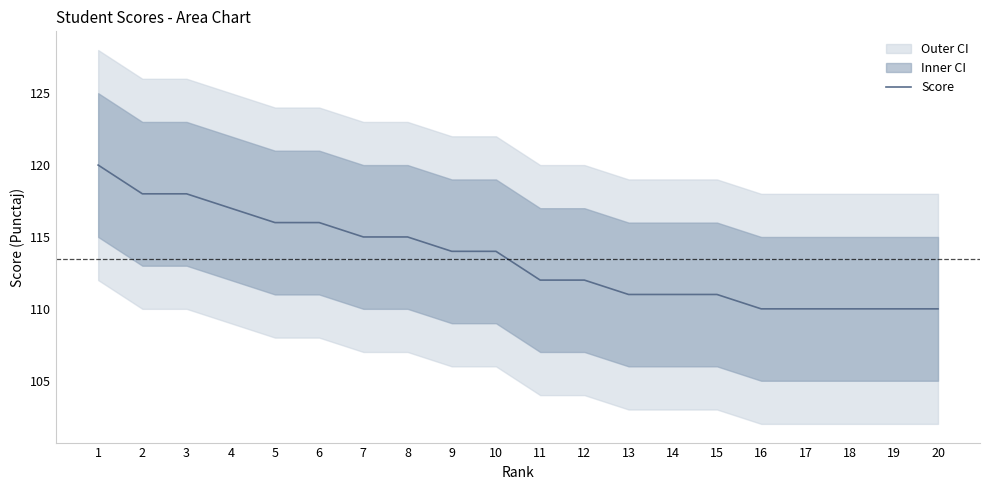

True or false: the data shows 116 at 6.

True